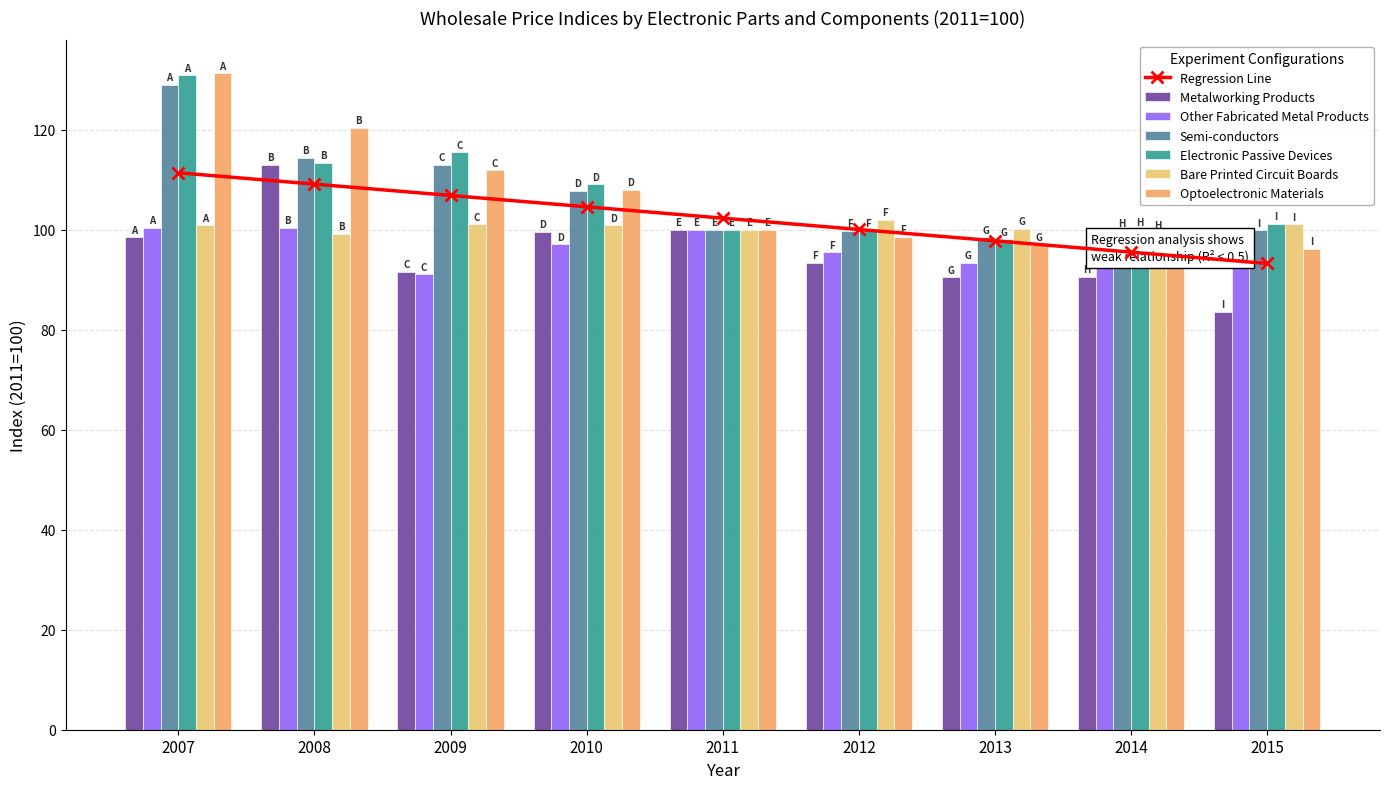

Is it true that Electronic Passive Devices equals 149.3 at 2015?

False